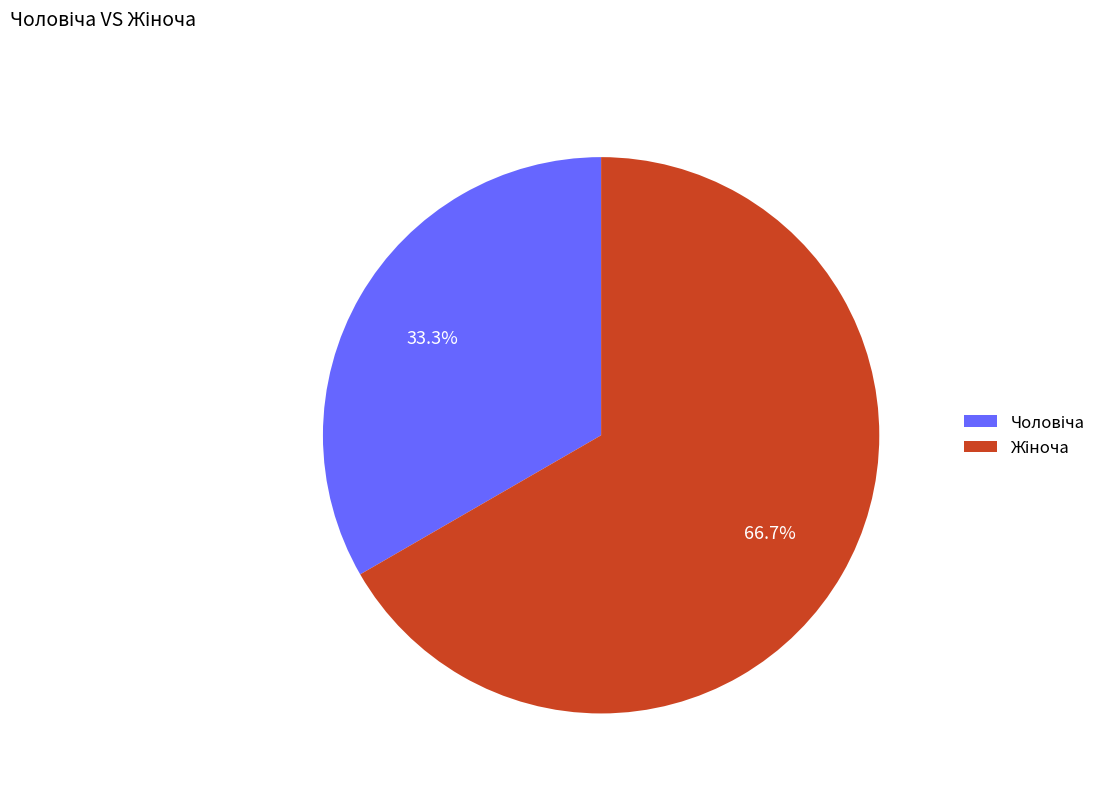

Is there a majority slice in this chart?

Yes